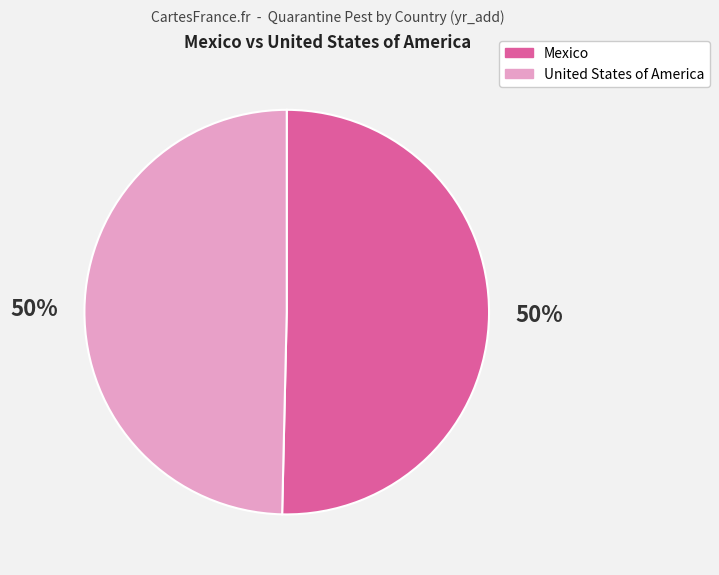

To the nearest percent, what is the average slice percentage?

50%